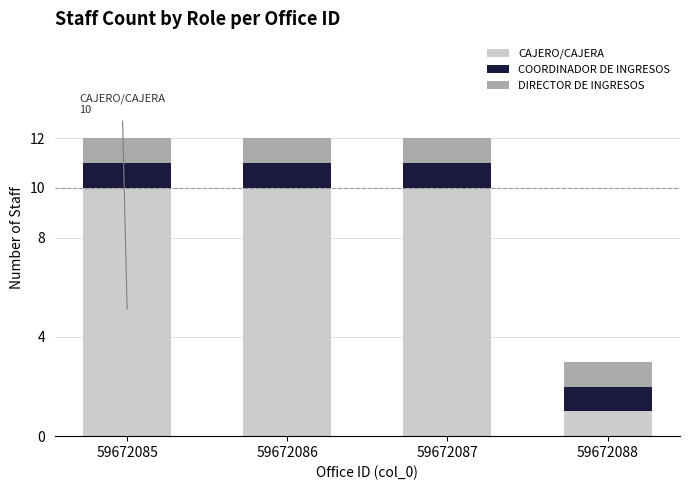

Is it true that CAJERO/CAJERA equals 10 at 59672087?

True